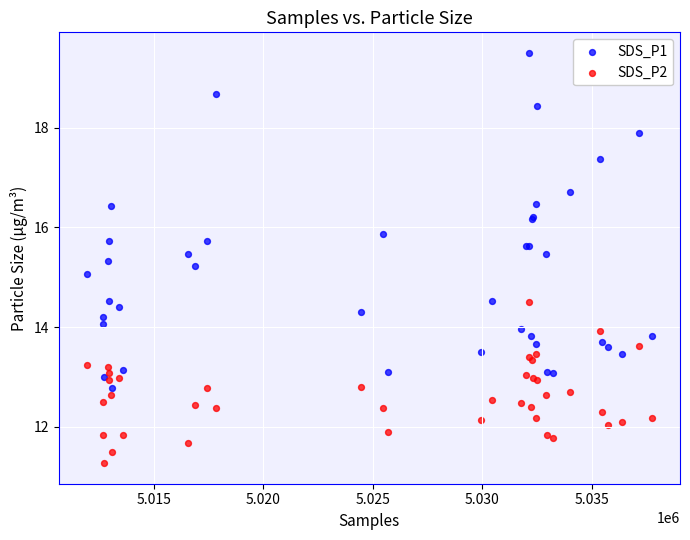

Which series has the widest spread of Y values?

SDS_P1